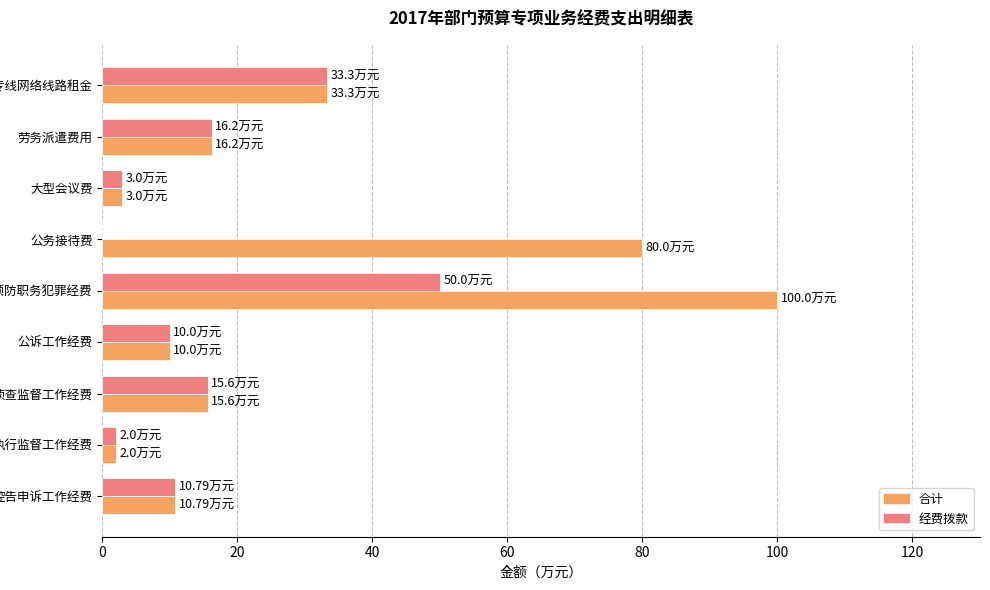

What is the total value across all series at 三级专线网络线路租金?

66.6